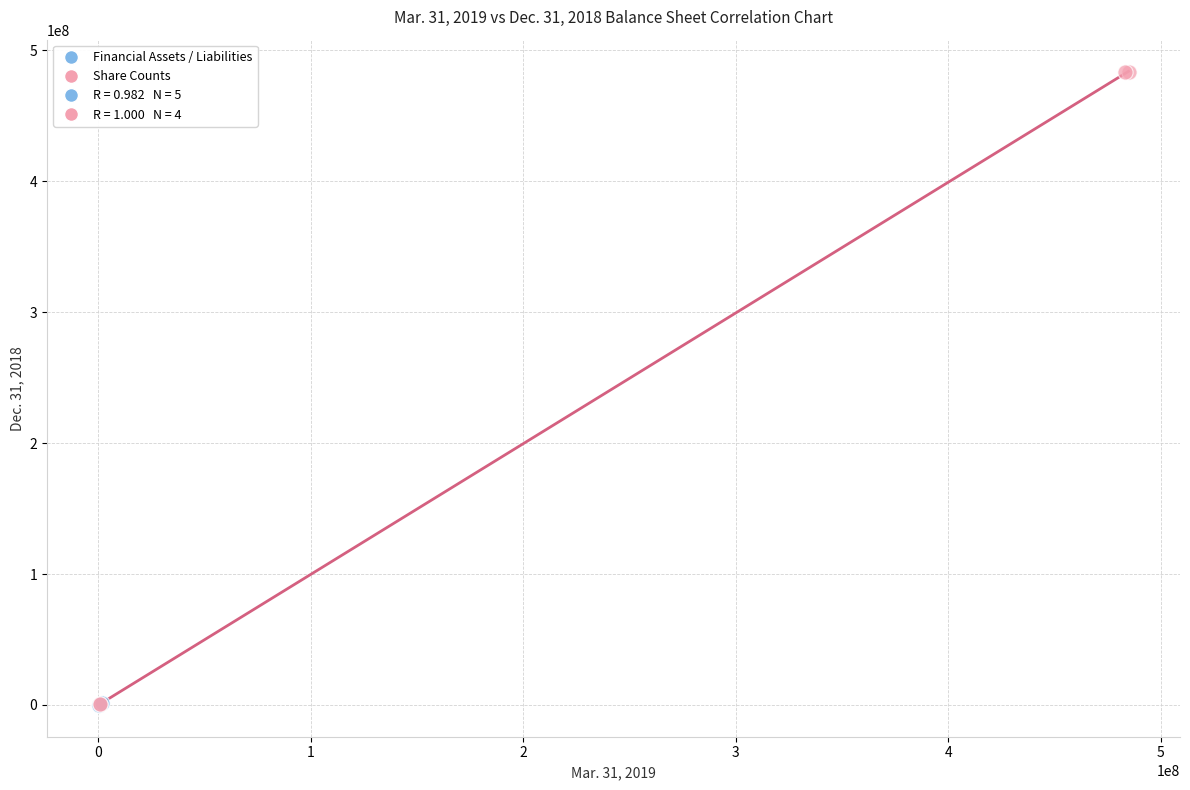

Which series has the largest Y range (max minus min)?

Share Counts